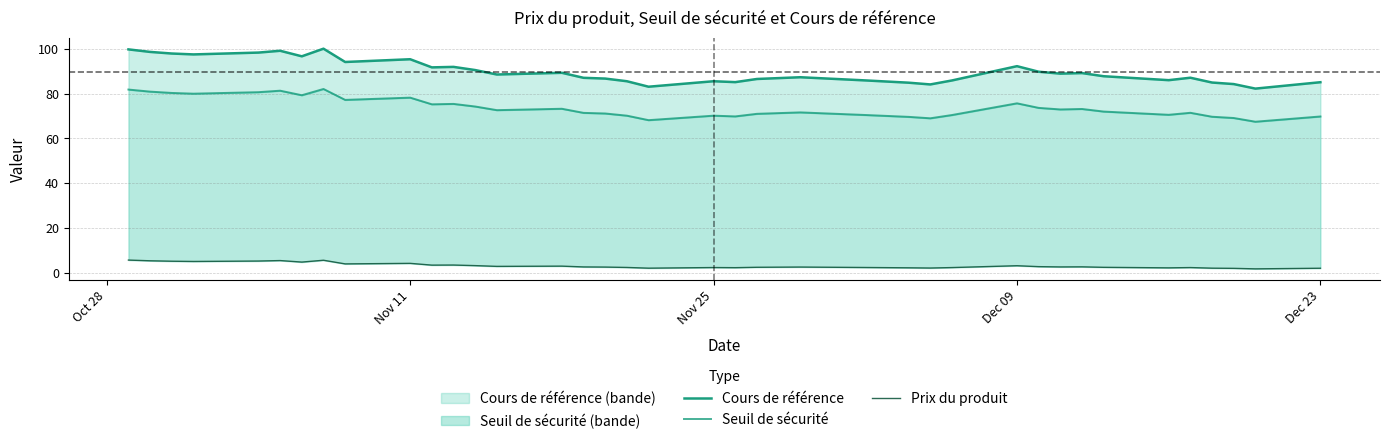

What are all the series names shown in the legend?

Cours de référence, Seuil de sécurité, Prix du produit